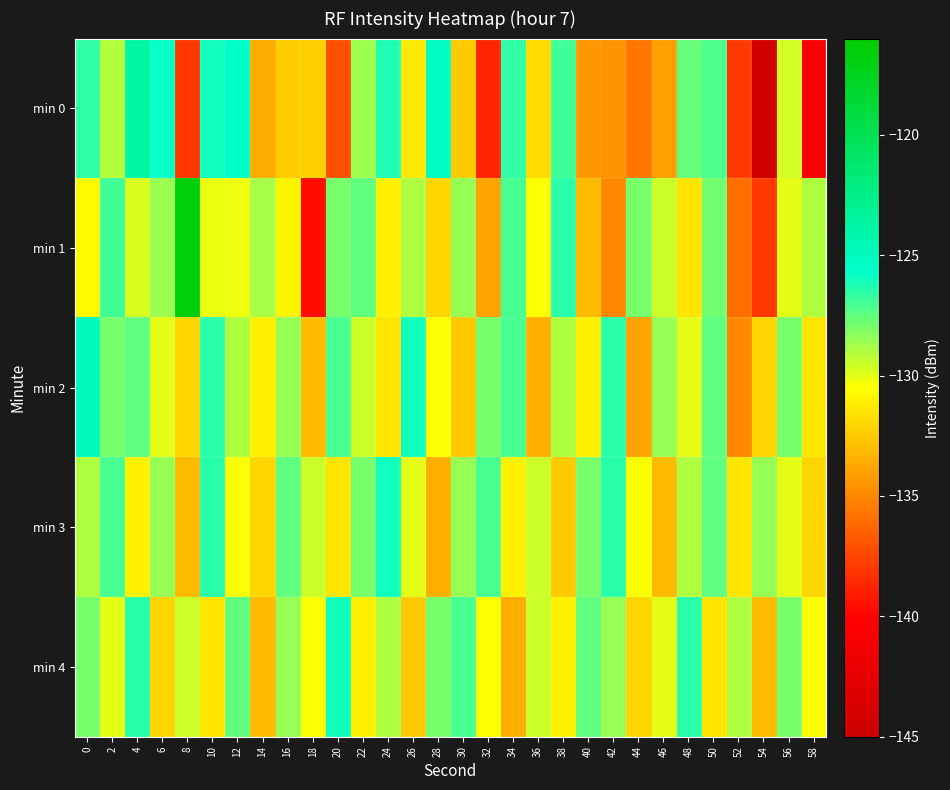

Which series changed the most between 28 and 50?

min 3